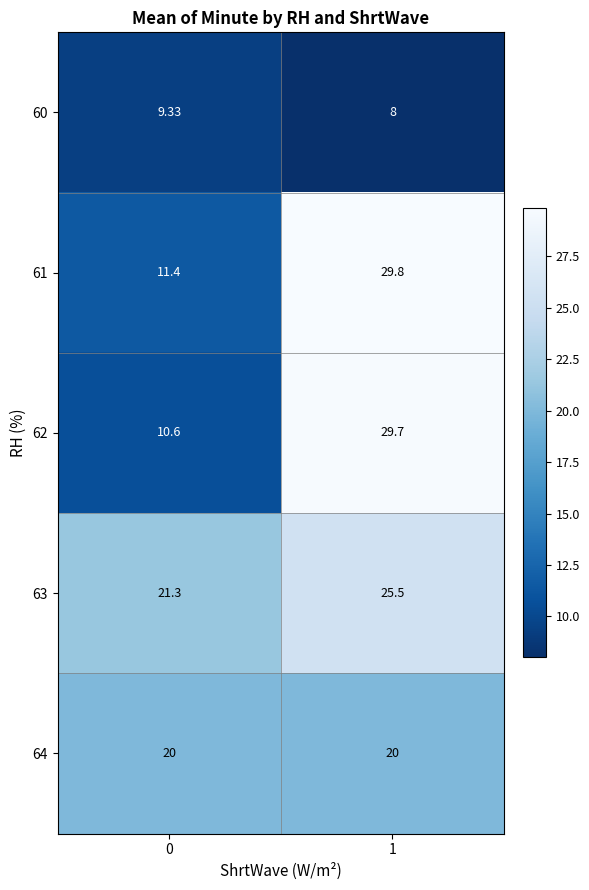

Is the value of 64 at 0 greater than the value of 63 at 0?

No